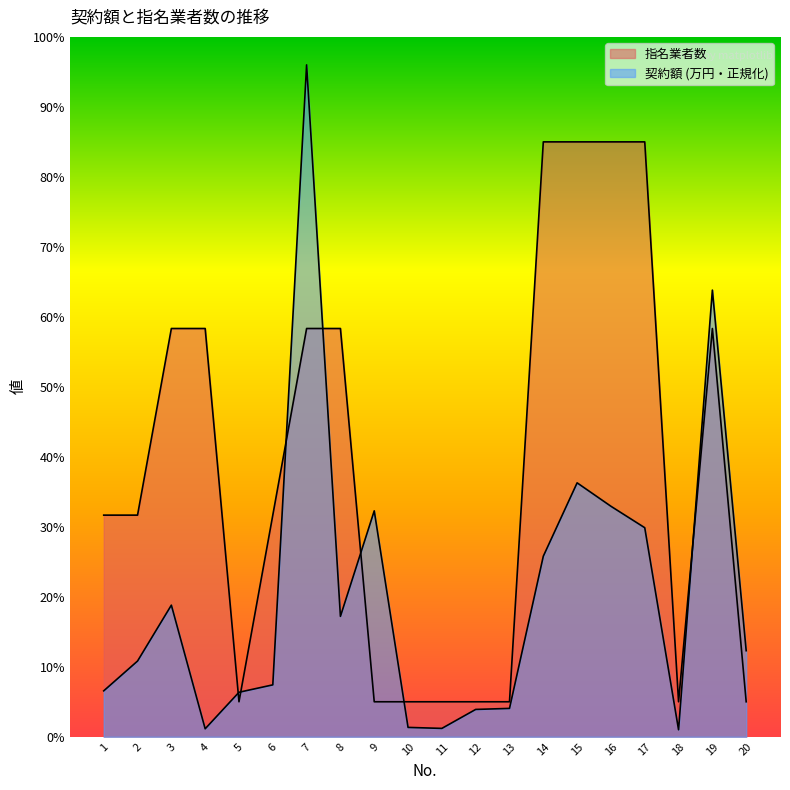

At how many categories does at least one series exceed 89?

1